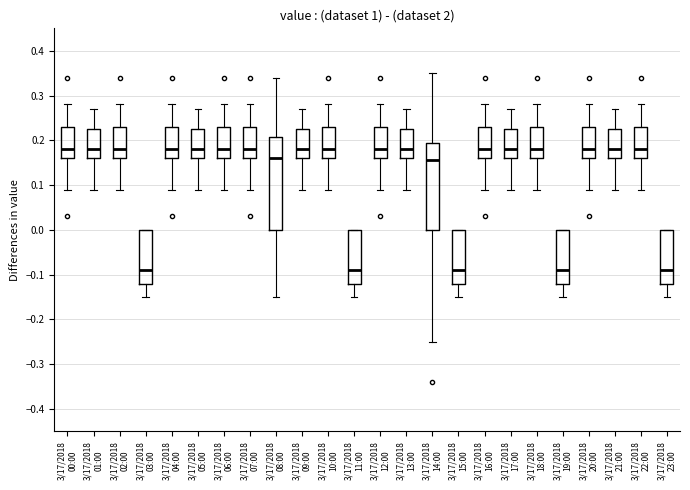

Which box is the tallest, from its lower edge to its upper edge?

3/17/2018 08:00